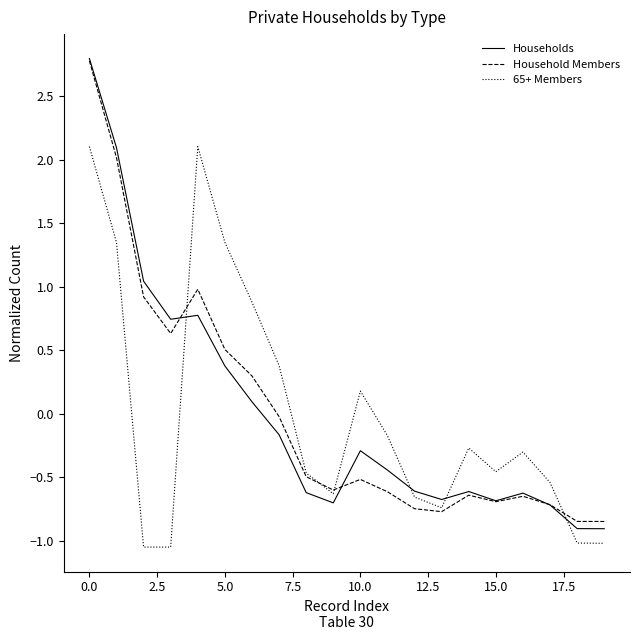

True or false: 65+ Members has more than 1 points higher than both neighbors.

True